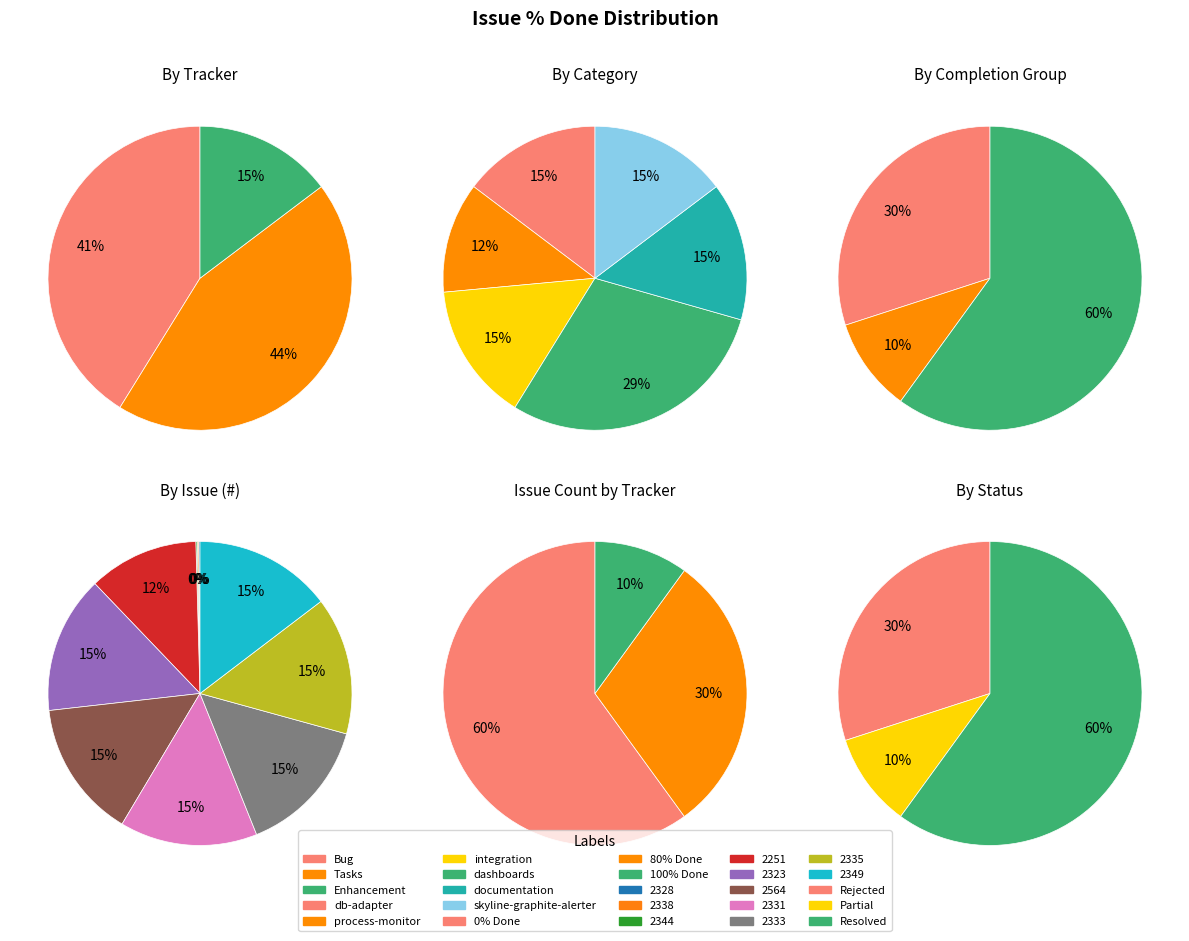

Is it true that 2344 is 14% of the pie?

False